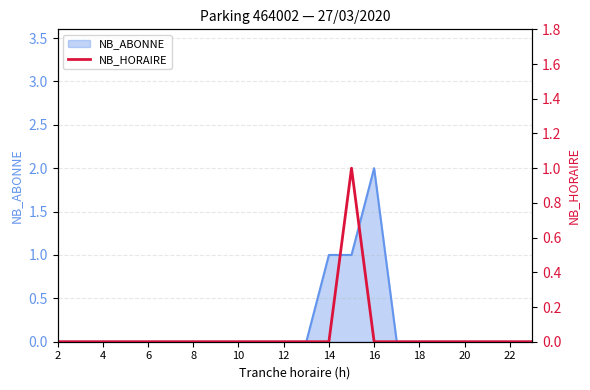

The NB_ABONNE series shows 0 at 18. True or false?

True